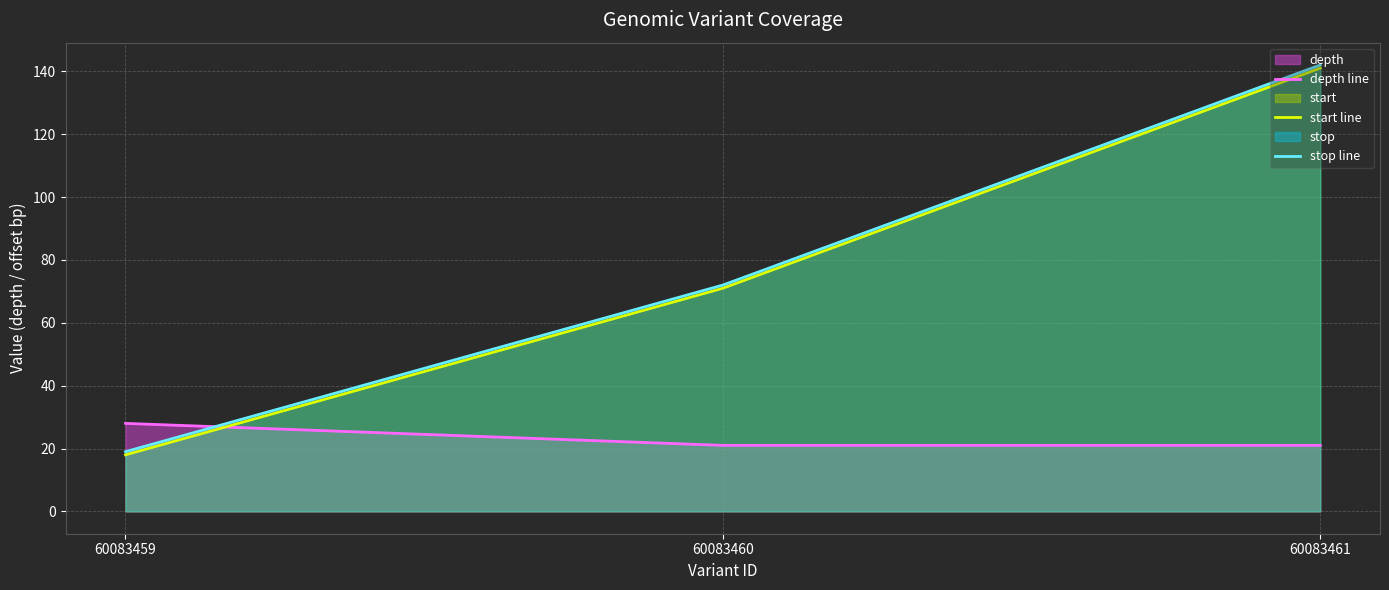

Which label corresponds to the smallest value in the chart?

60083459